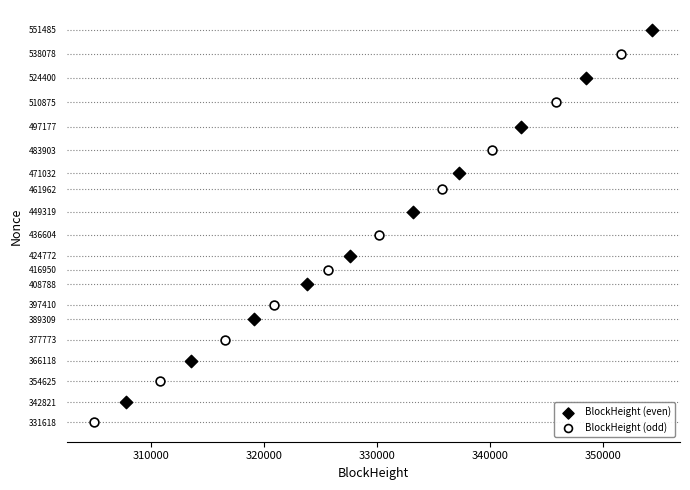

Which series contains the lowest Y value?

BlockHeight (odd)